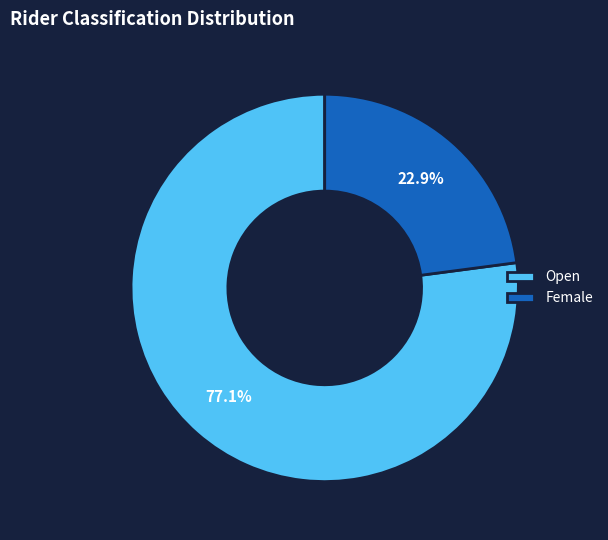

What is the largest slice in the pie chart?

Open